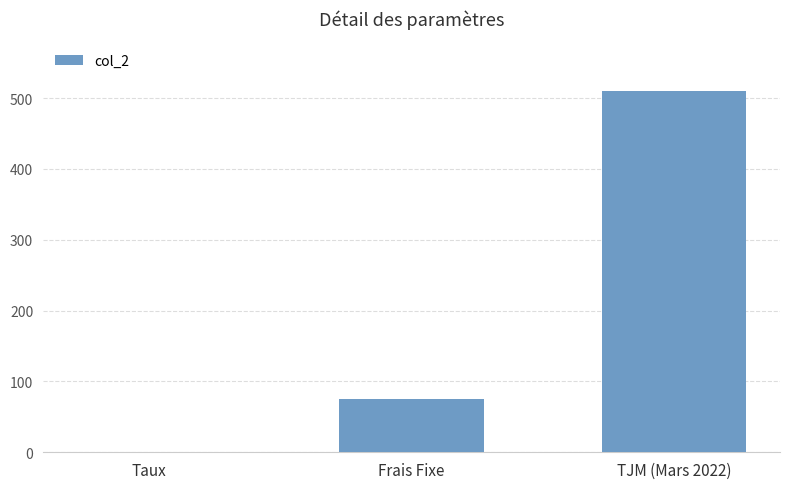

Read the value at Taux.

0.1